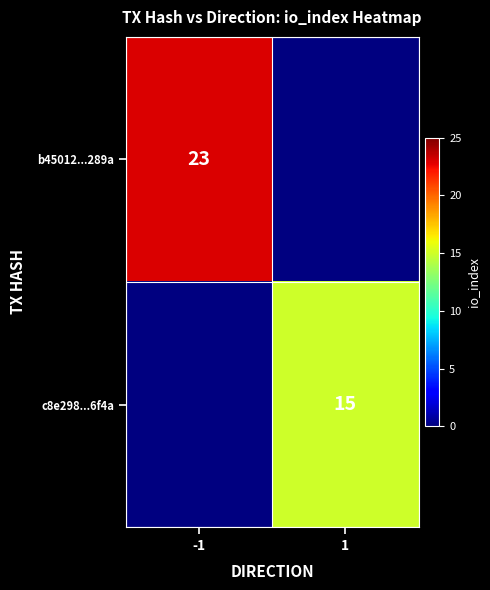

True or false: c8e298...6f4a has a value of 20.2 at 1.

False